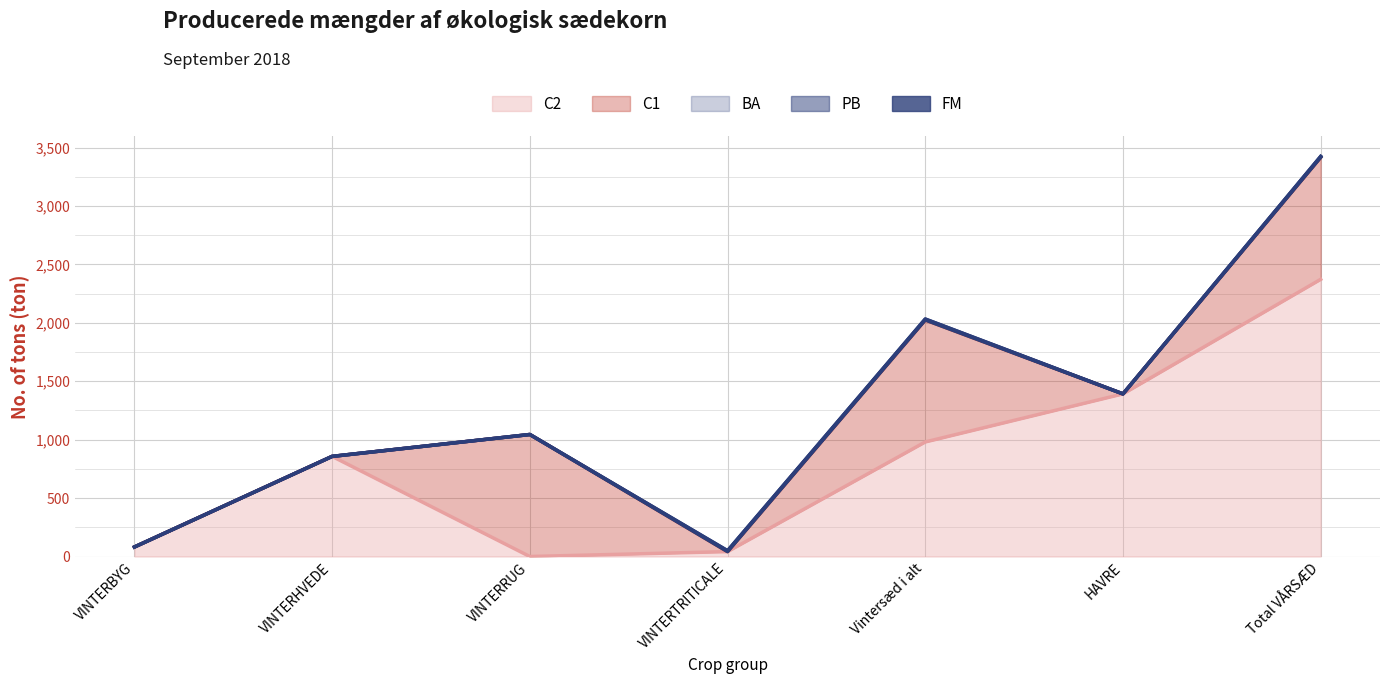

At which label does PB reach its peak?

VINTERTRITICALE